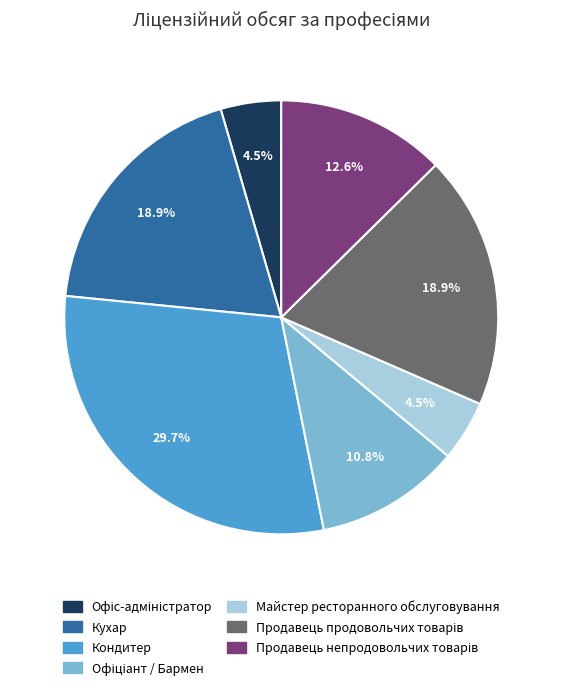

Which category has the biggest portion of the pie?

Кондитер